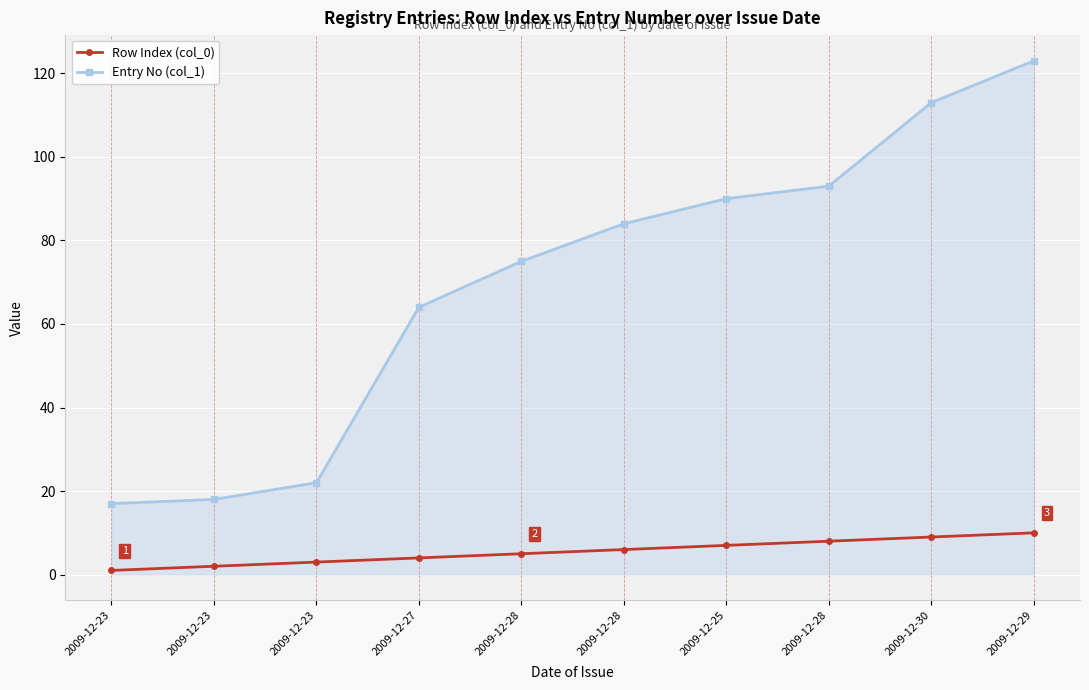

What is the sum of the Row Index (col_0) values at 2009-12-29 and 2009-12-25?

17